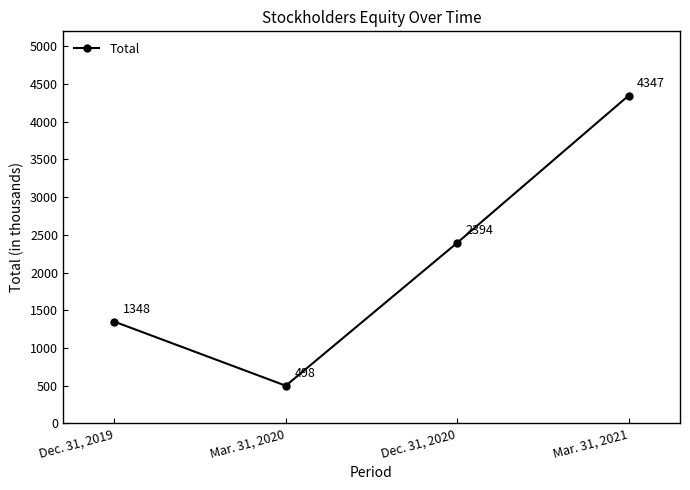

List the labels in order of value, largest first.

Mar. 31, 2021, Dec. 31, 2020, Dec. 31, 2019, Mar. 31, 2020